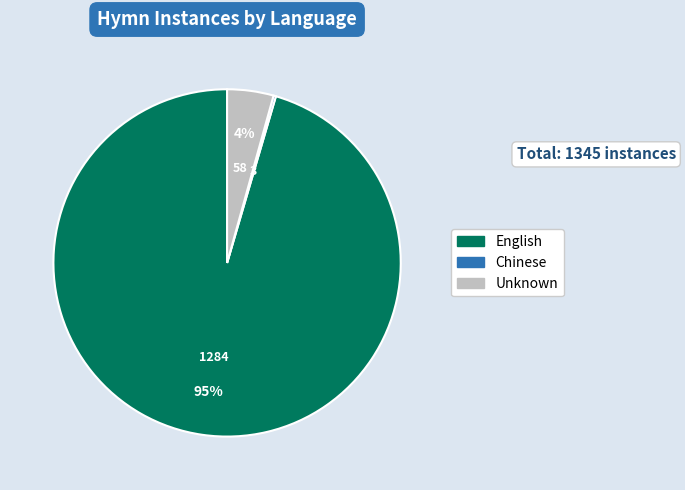

To the nearest percent, what is the average slice percentage?

33%